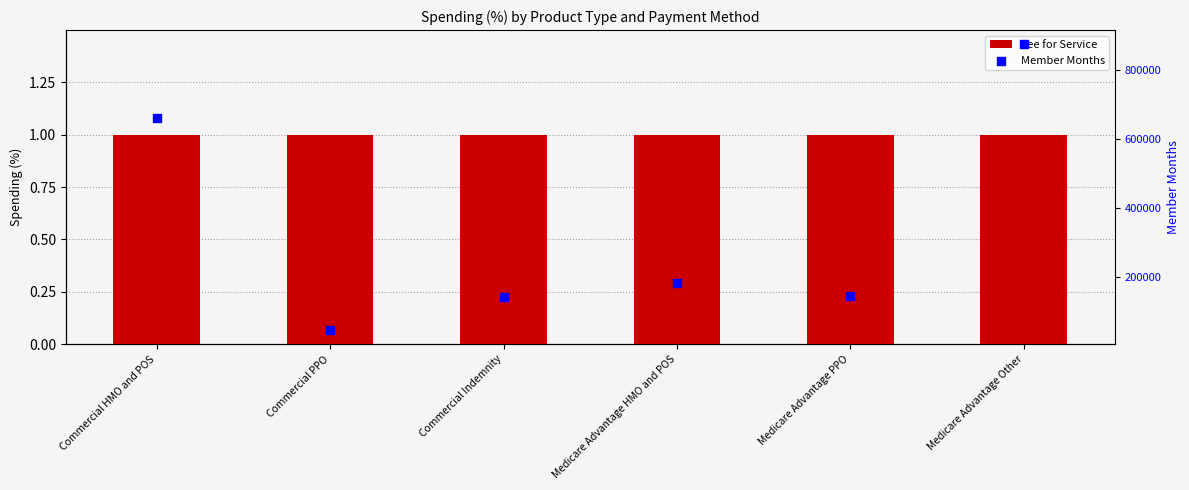

At how many categories does at least one series exceed 424000?

2